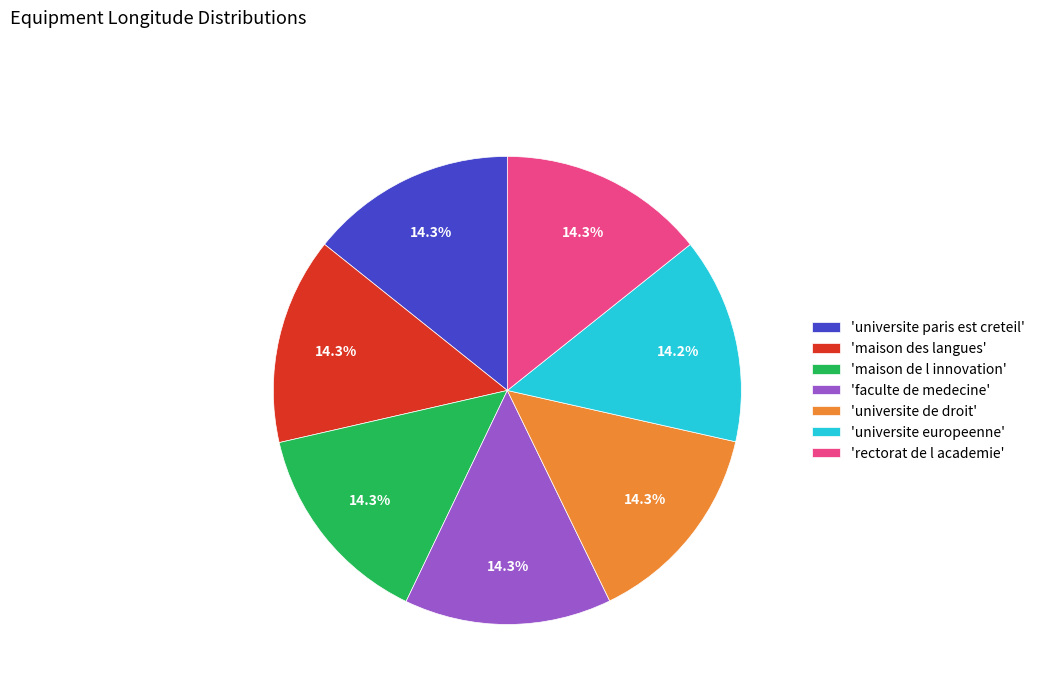

How many segments does this pie chart have?

7